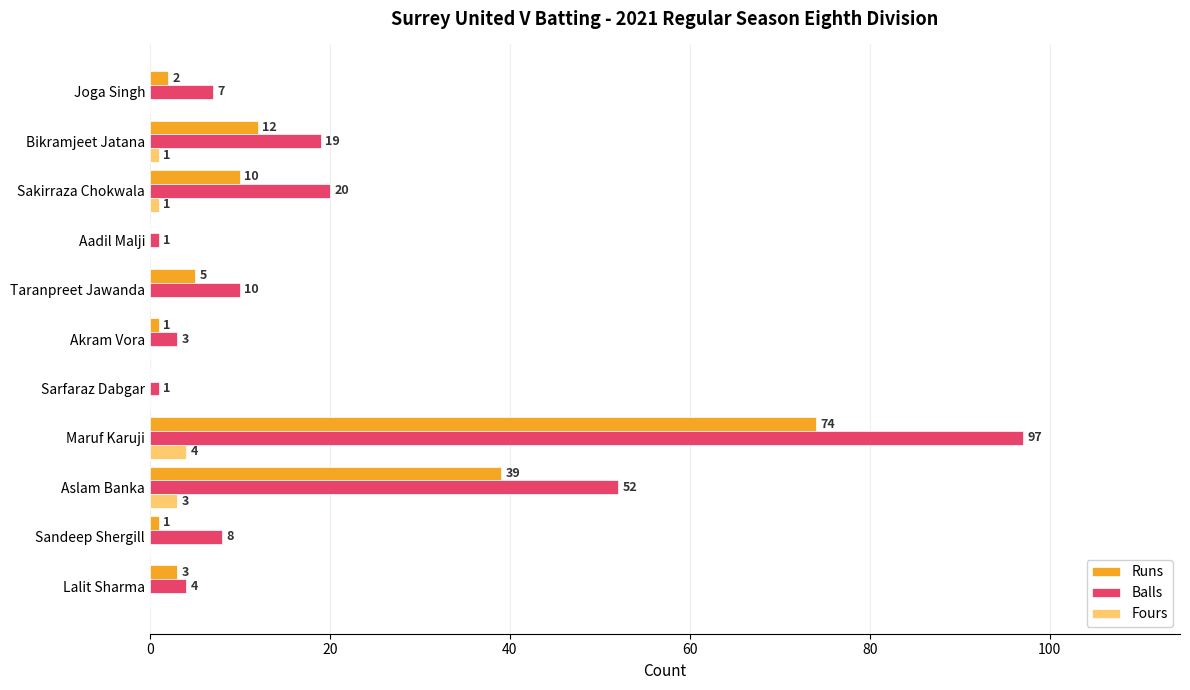

At which category is the sum across all series the highest?

Maruf Karuji